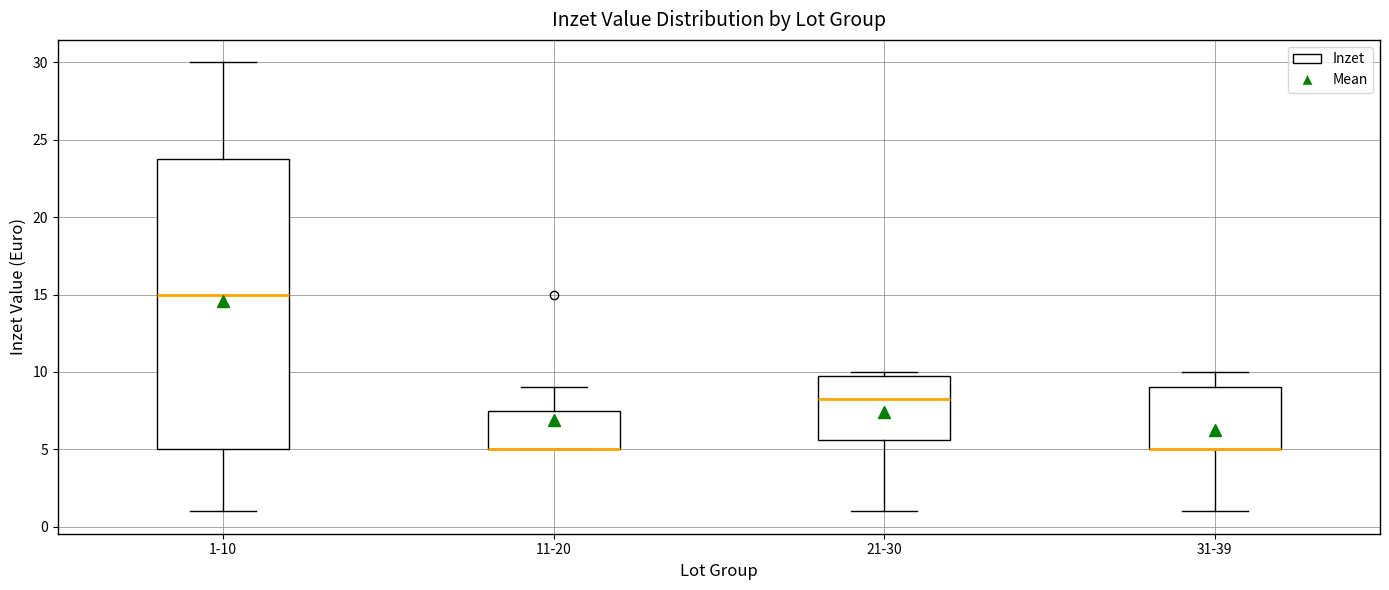

Reading left to right, transcribe this box plot: for each box, give where its median line is, the range the box spans, and where its two whiskers end, as read against the y-axis. The values are not printed on the chart, so give them approximately, as read against the axis.

1-10: median 15.0, box 5.0 to 24.0, whiskers 1.0 to 30.0
11-20: median 5.0 (drawn on the box's lower edge), box 5.0 to 7.5, whiskers 5.0 to 9.0
21-30: median 8.5, box 5.5 to 10.0, whiskers 1.0 to 10.0 (just above the box's upper edge)
31-39: median 5.0 (drawn on the box's lower edge), box 5.0 to 9.0, whiskers 1.0 to 10.0